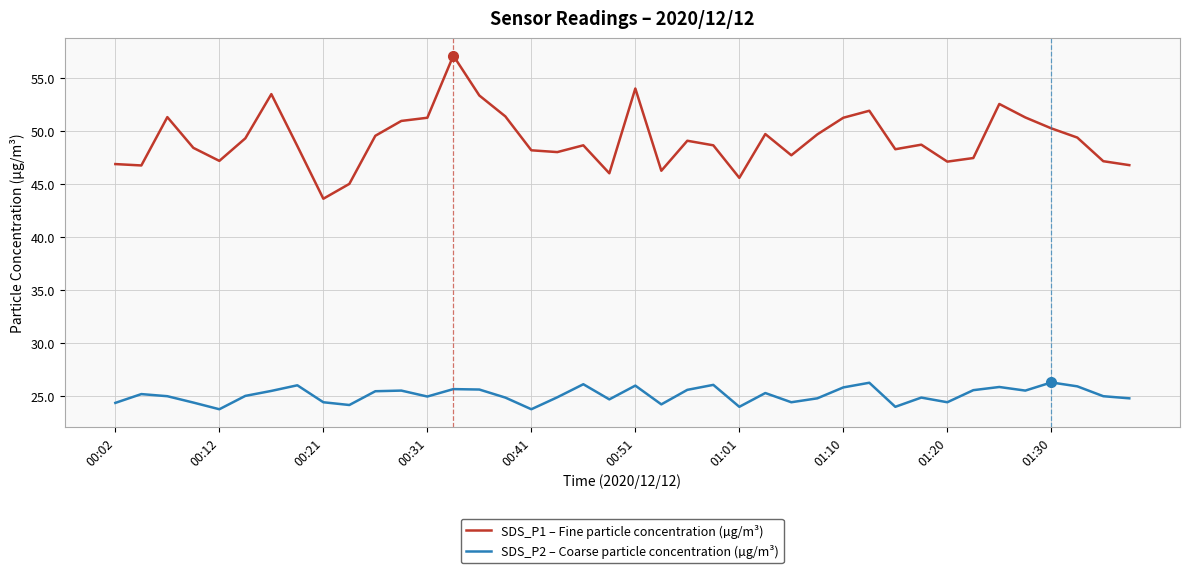

Which series has the widest spread of values?

SDS_P1 – Fine particle concentration (µg/m³)